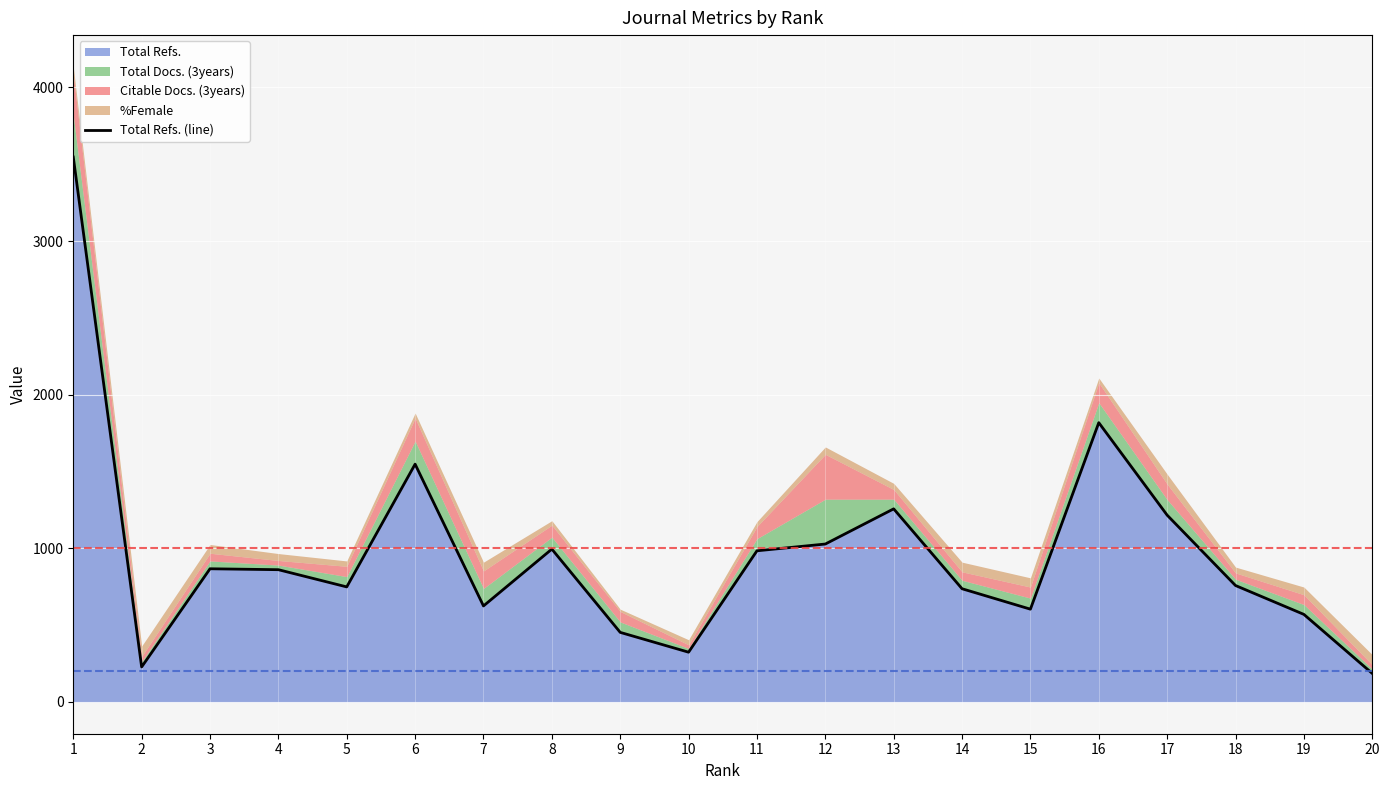

What is the ratio of the value at 8 to the value at 11?

1.0